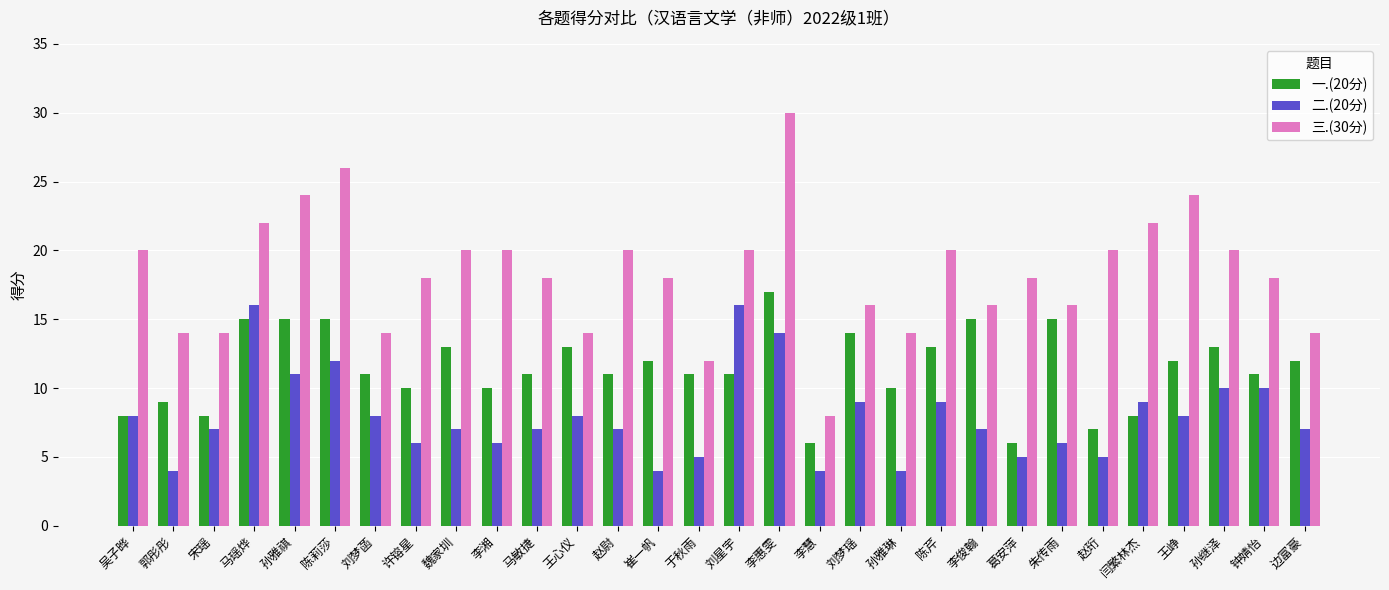

What is the sum of the 三.(30分) values at 刘梦菡 and 朱传雨?

30